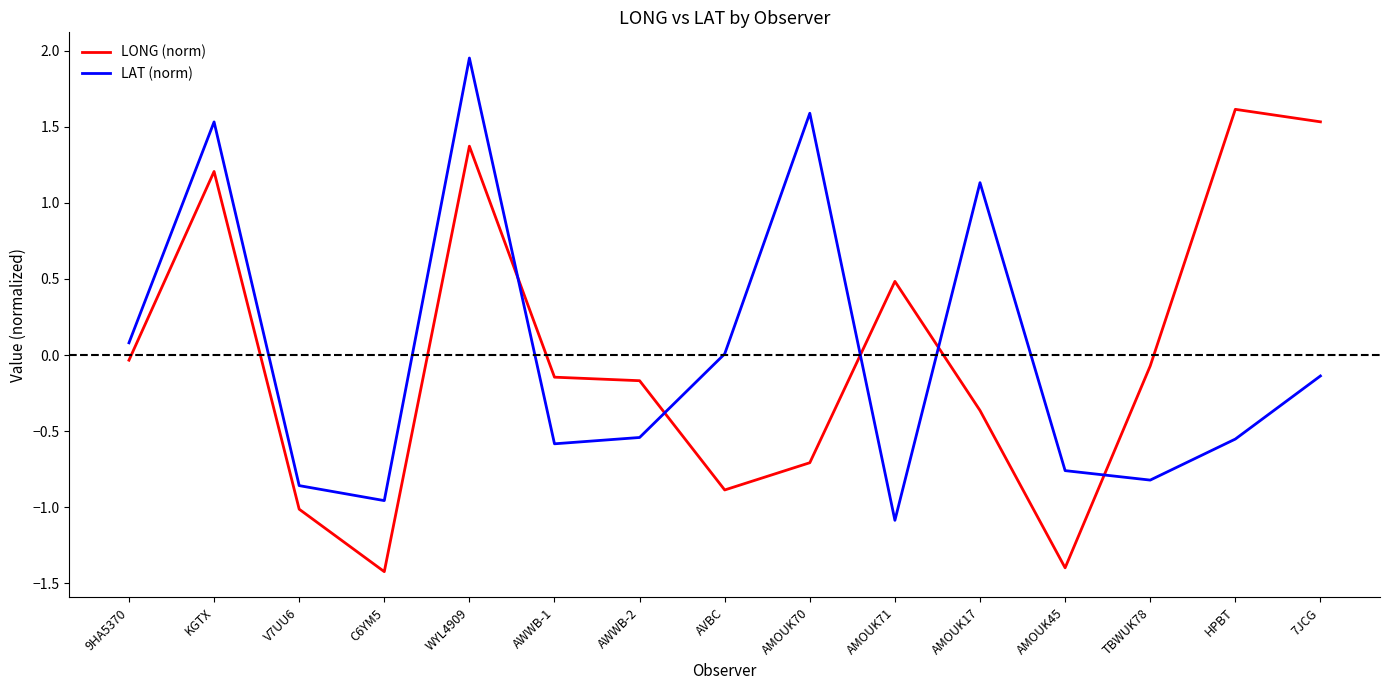

How many times do LAT (norm) and LONG (norm) cross each other?

5